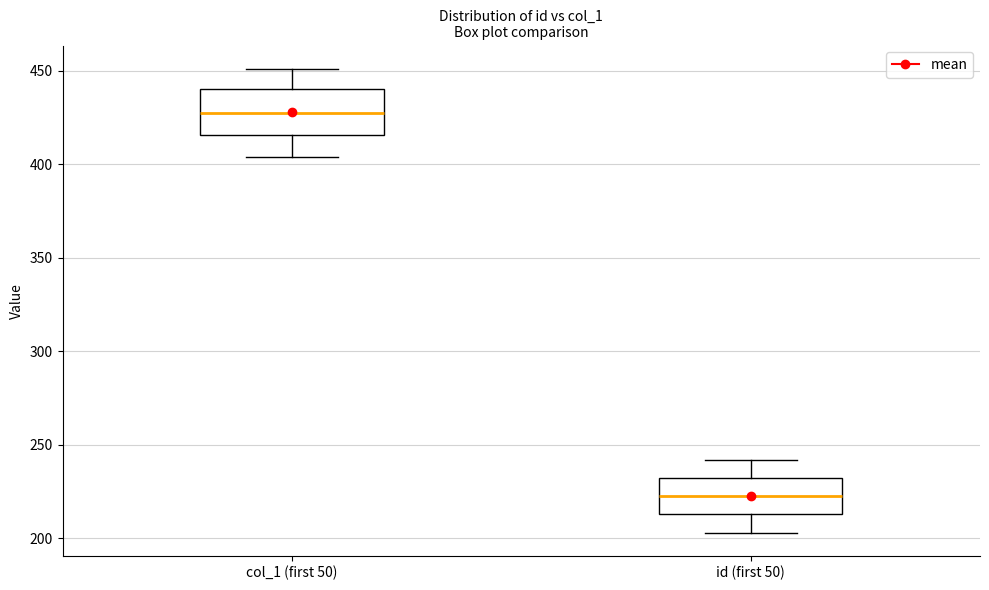

Which box has the highest median line?

col_1 (first 50)